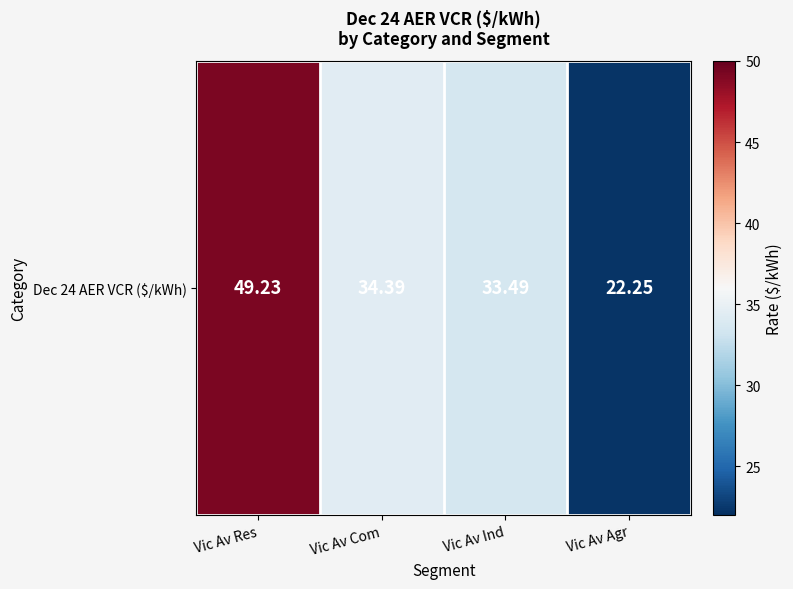

Rank the categories by value from highest to lowest.

Vic Av Res, Vic Av Com, Vic Av Ind, Vic Av Agr